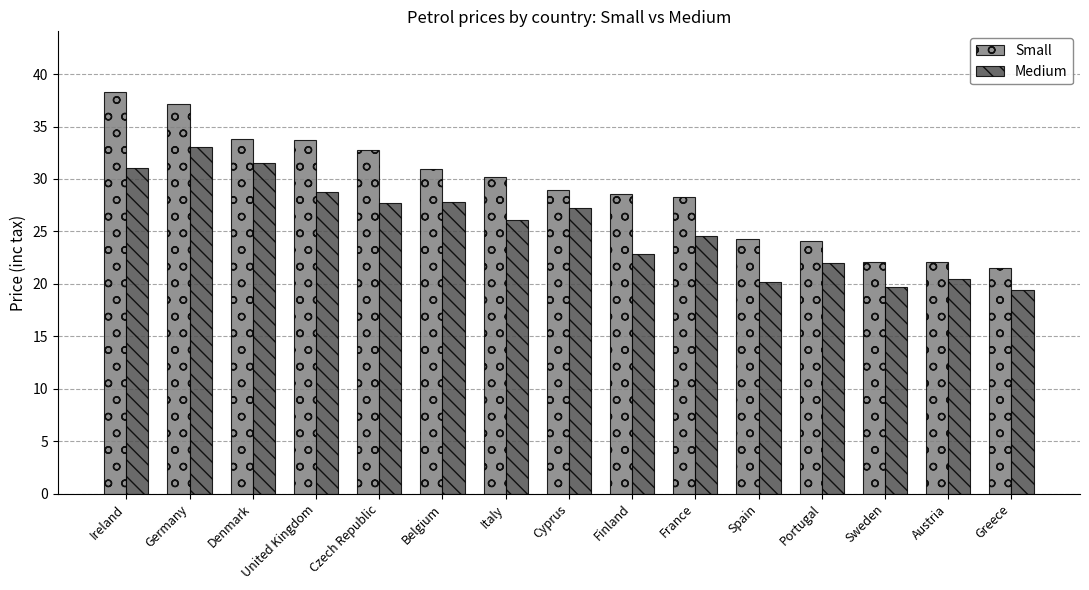

What is the spread (max minus min) of values at Cyprus?

1.7